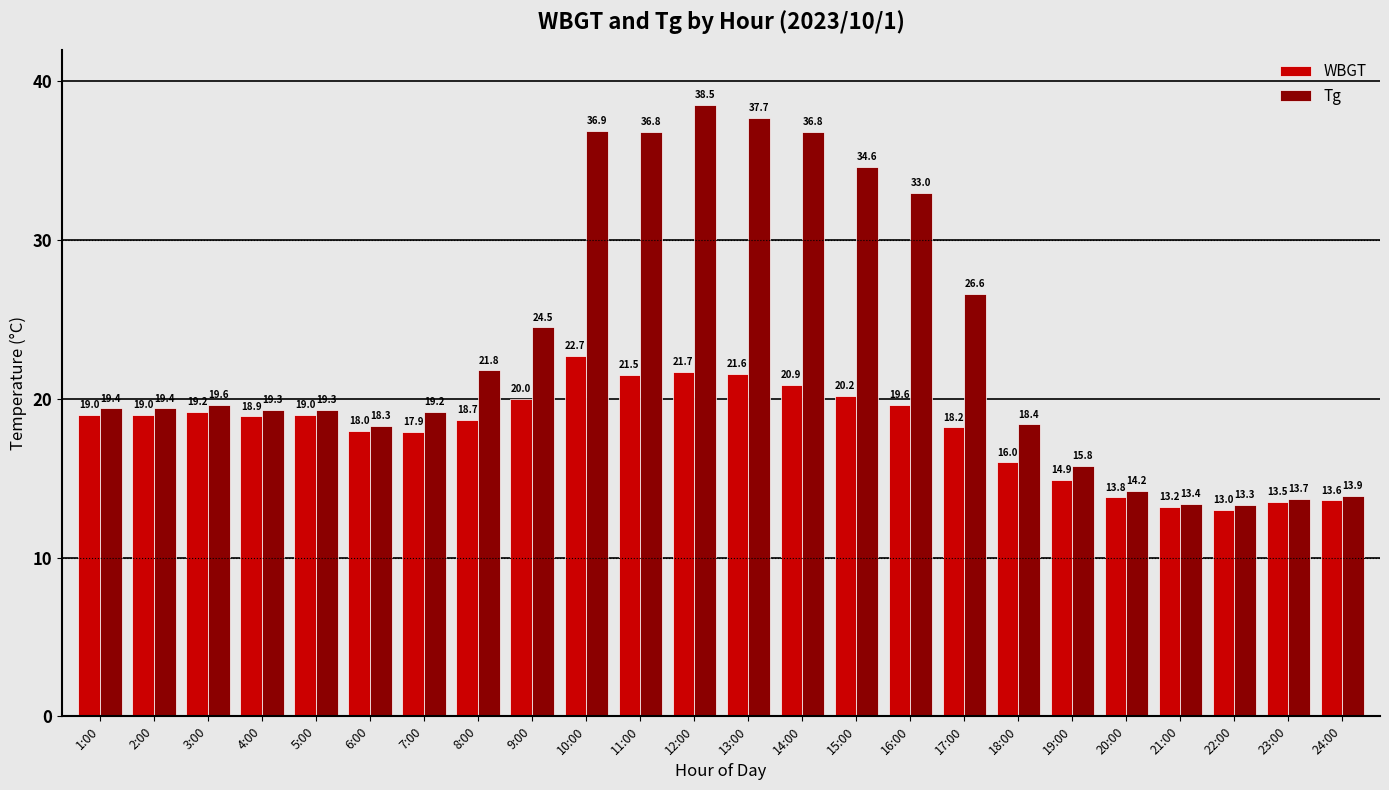

Is the value of WBGT at 19:00 greater than the value of Tg at 8:00?

No